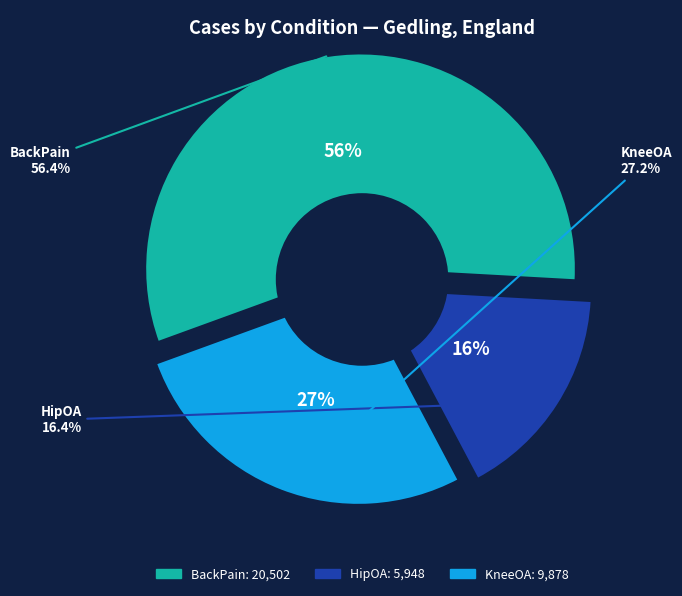

To the nearest percent, what is the difference between the HipOA and BackPain slice percentages?

40%